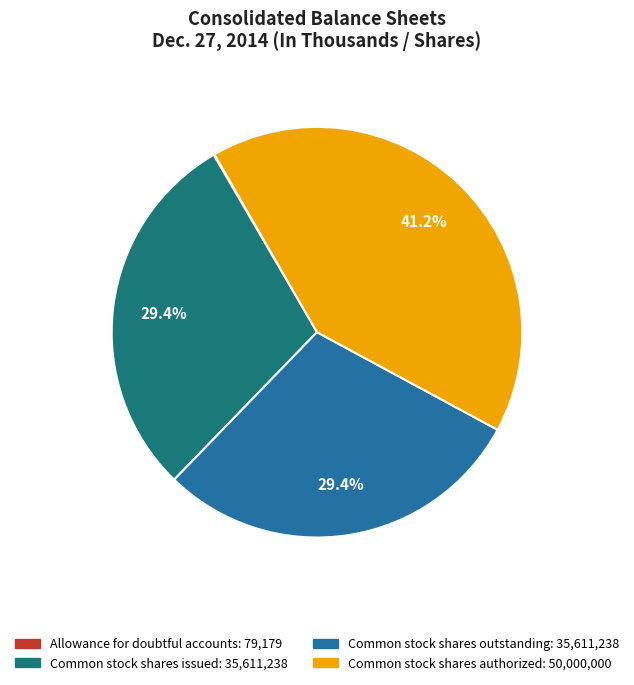

Does Common stock shares issued represent more than half of the total?

No